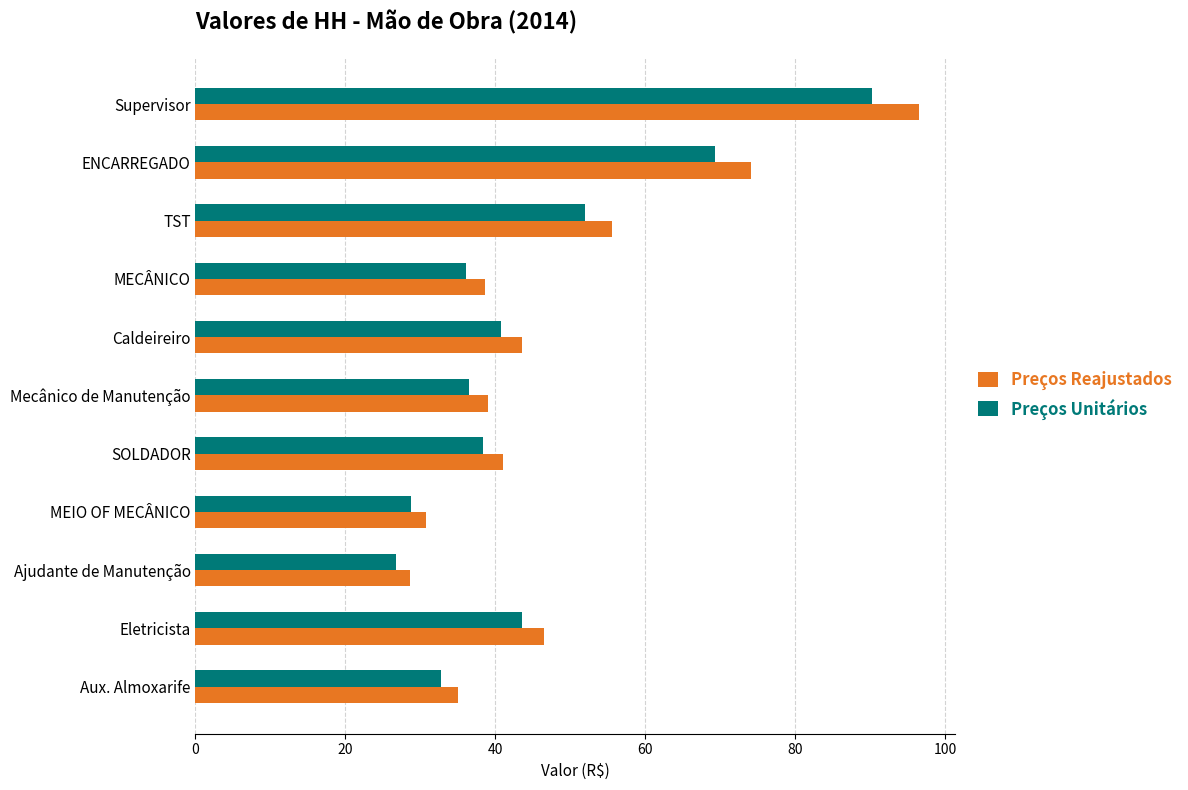

What is the difference between the highest and lowest values at SOLDADOR?

2.6